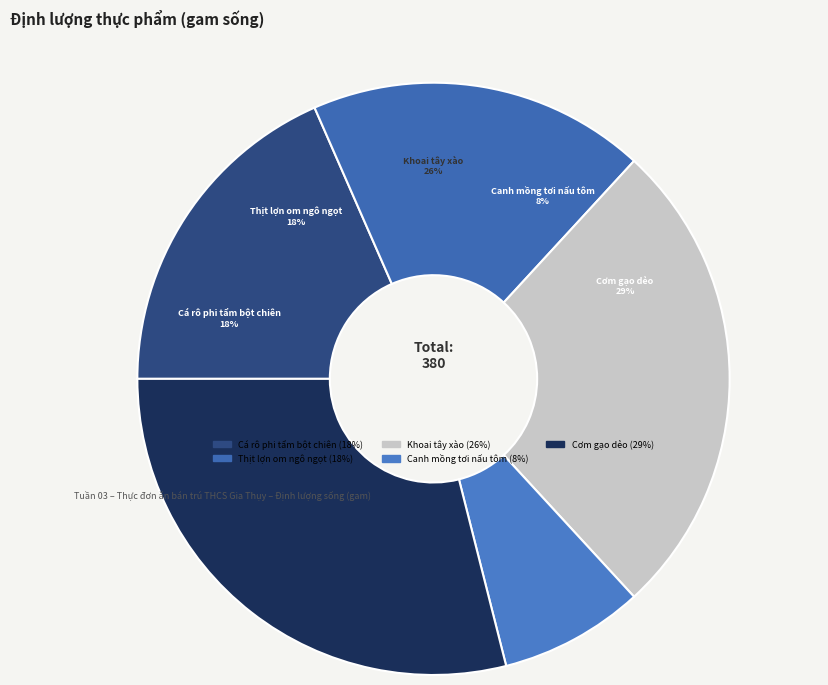

The Cơm gạo dẻo slice represents 29% of the pie. True or false?

True